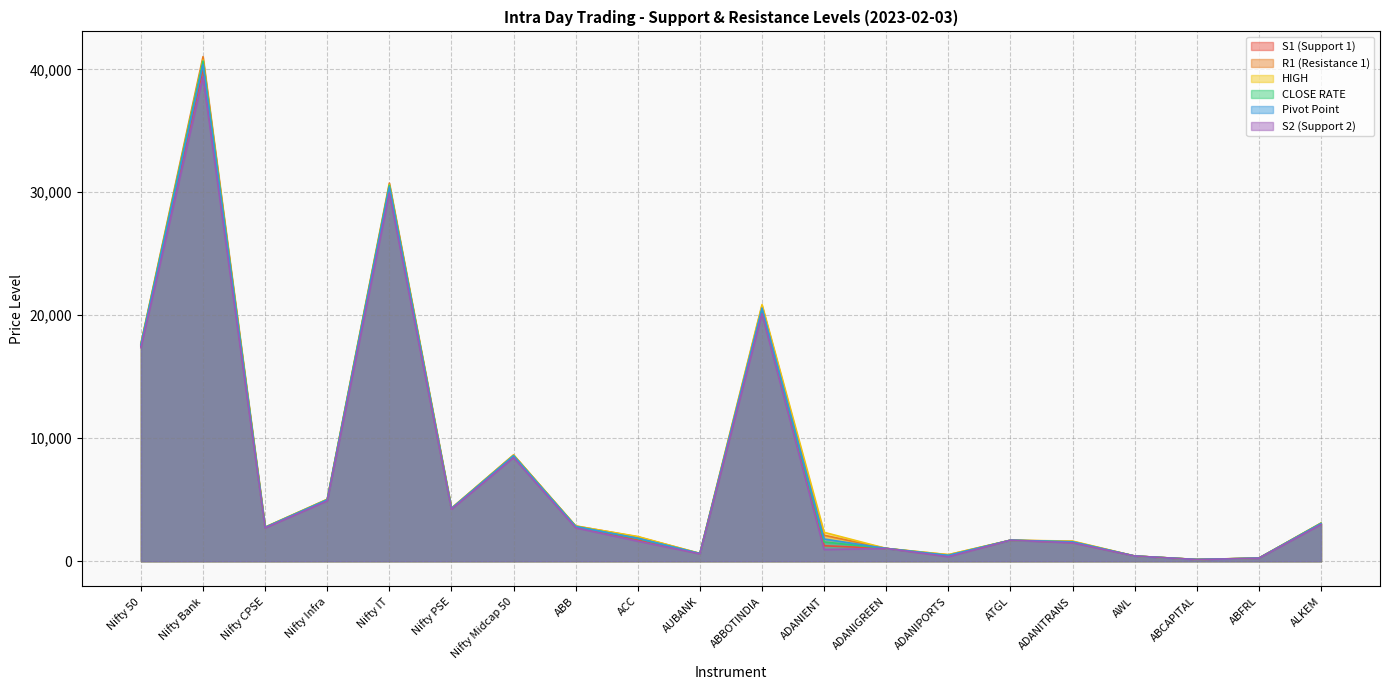

What are all the series names shown in the legend?

S1 (Support 1), R1 (Resistance 1), HIGH, CLOSE RATE, Pivot Point, S2 (Support 2)